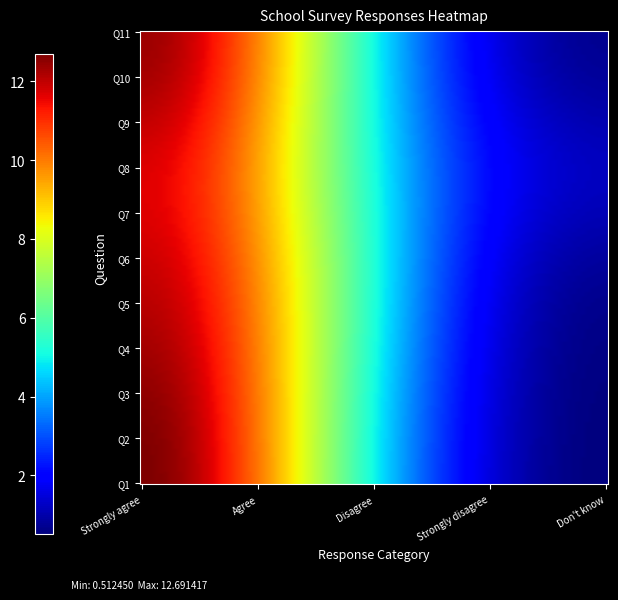

Rank the series by their maximum value, from lowest to highest.

Q5, Q6, Q8, Q4, Q7, Q9, Q11, Q2, Q3, Q1, Q10